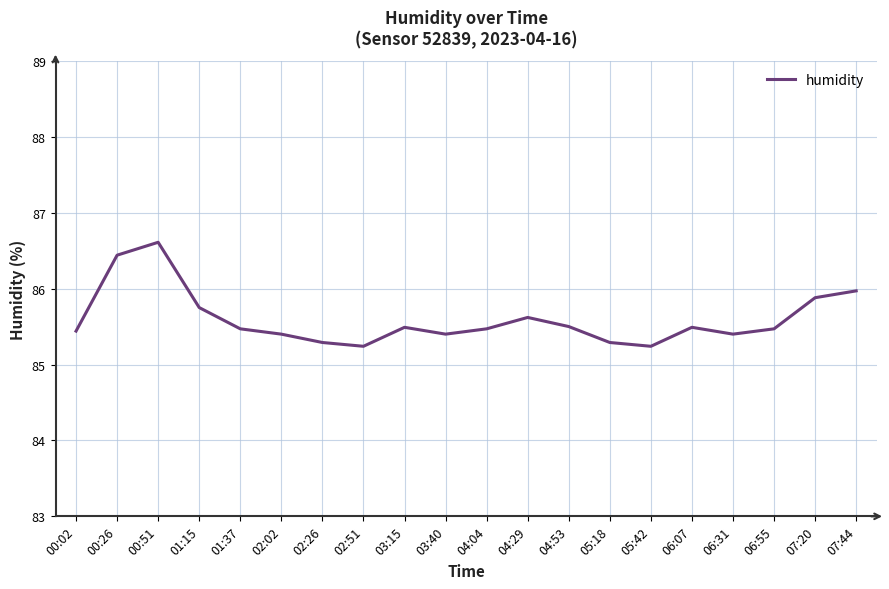

What is the greatest value displayed?

86.6